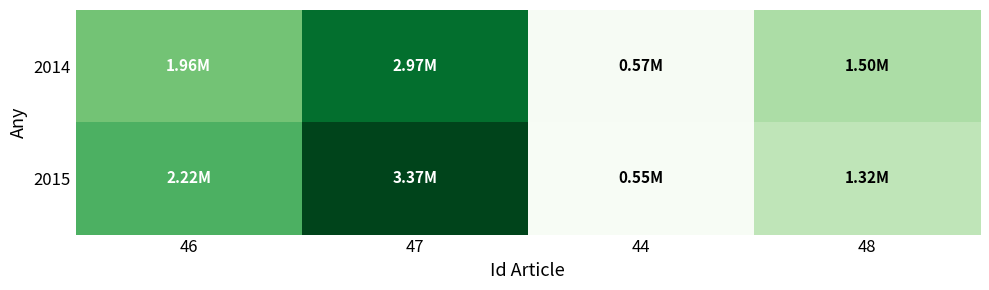

Reading right to left, extract all data points from this chart.

2014: 48=1497263.9	44=565441.7	47=2974988.8	46=1964000.9
2015: 48=1318868.7	44=545175.6	47=3366456.7	46=2221541.3